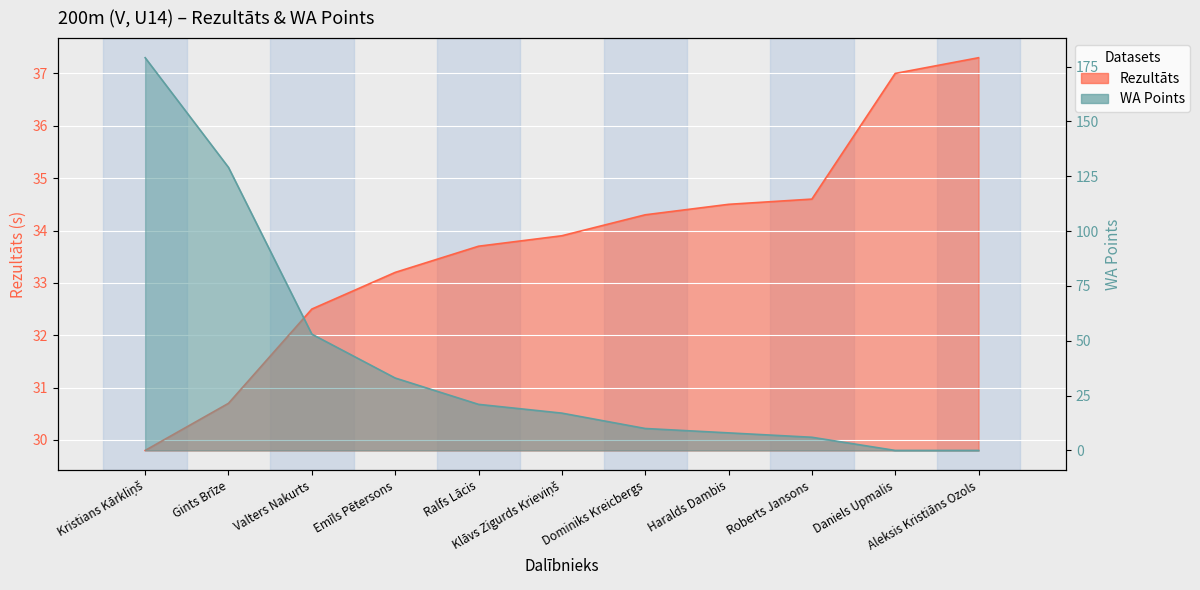

How many data points in Rezultāts are above 33?

8